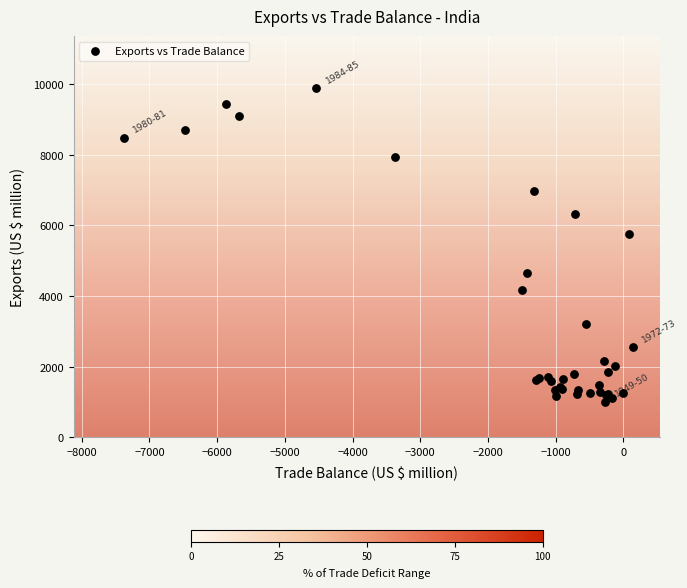

What Y value in the scatter plot is closest to 5447?

5753